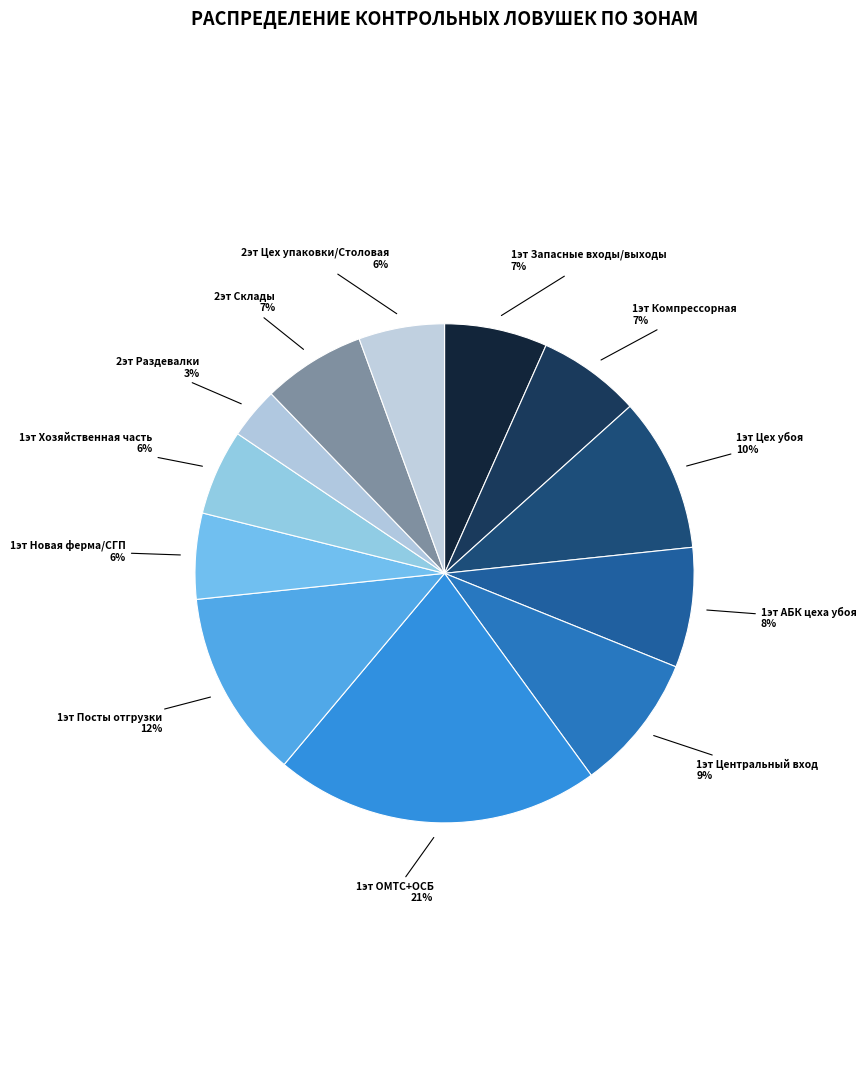

Which category has the biggest portion of the pie?

1эт ОМТС+ОСБ